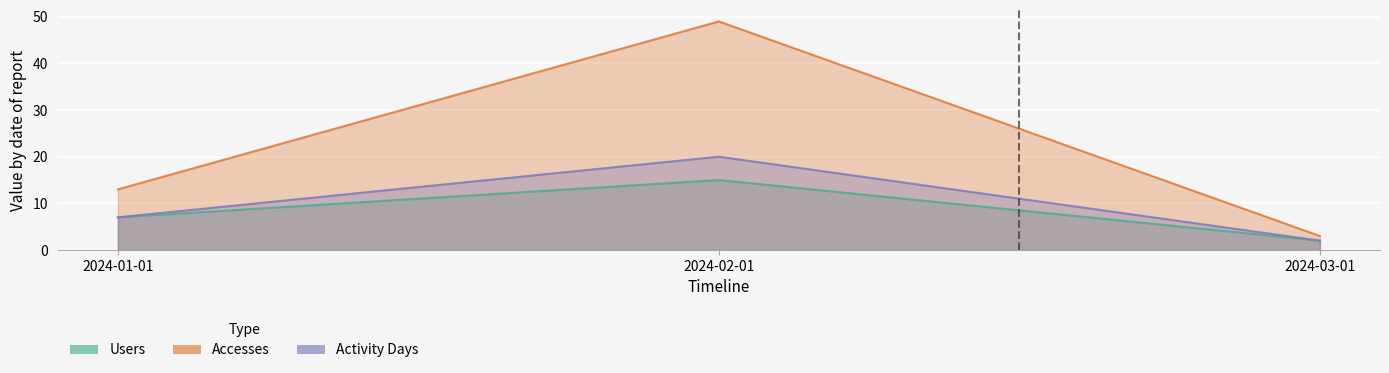

What is the average value of the Users series?

8